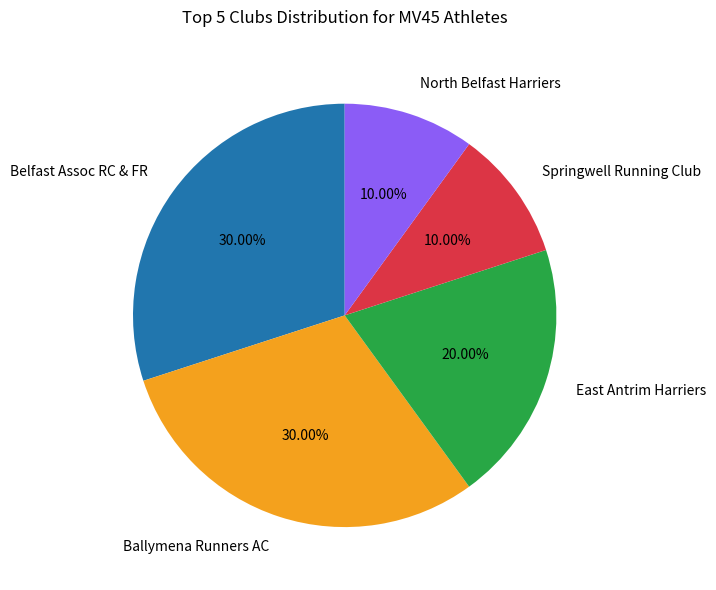

To the nearest percent, what percentage of the pie is East Antrim Harriers?

20%